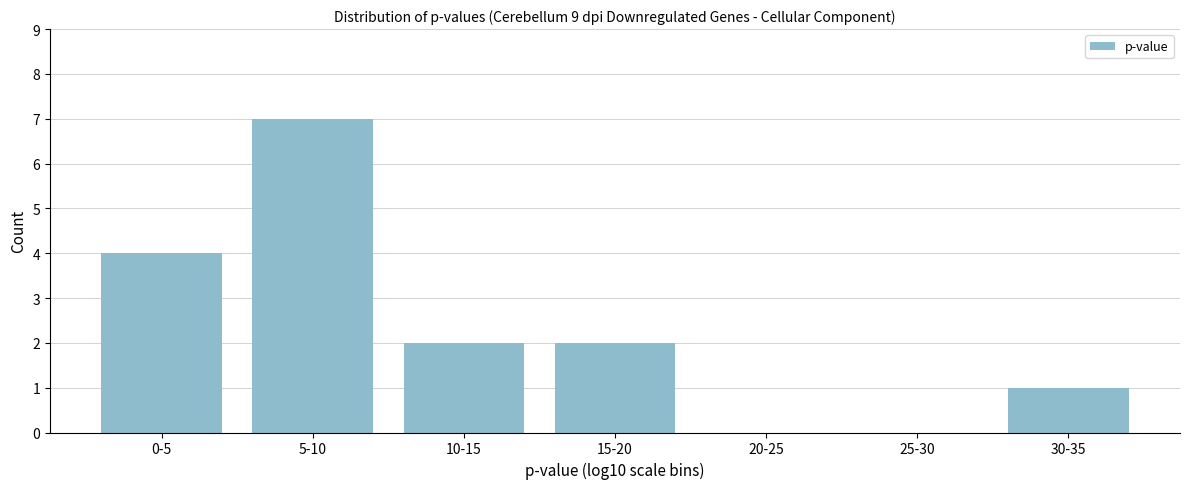

Reading right to left, extract all data points from this chart.

30-35=1	25-30=0	20-25=0	15-20=2	10-15=2	5-10=7	0-5=4